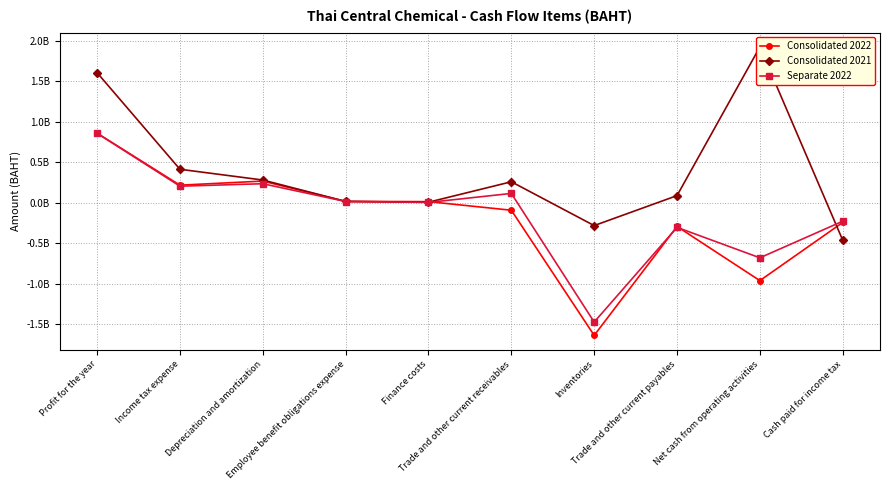

What is the difference between the Consolidated 2022 values at Employee benefit obligations expense and Finance costs?

2974814